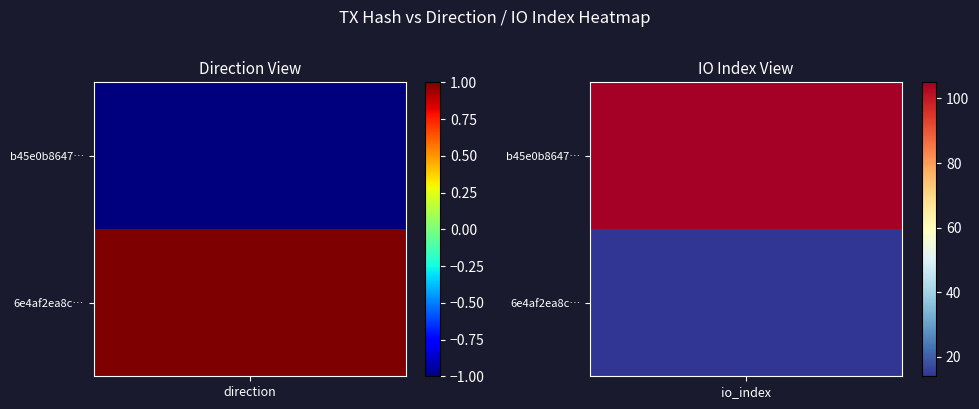

What is the difference between the maximum and minimum values in the 6e4af2ea8c1b613bbc09f7531e9cebd9d1e5acc series?

13